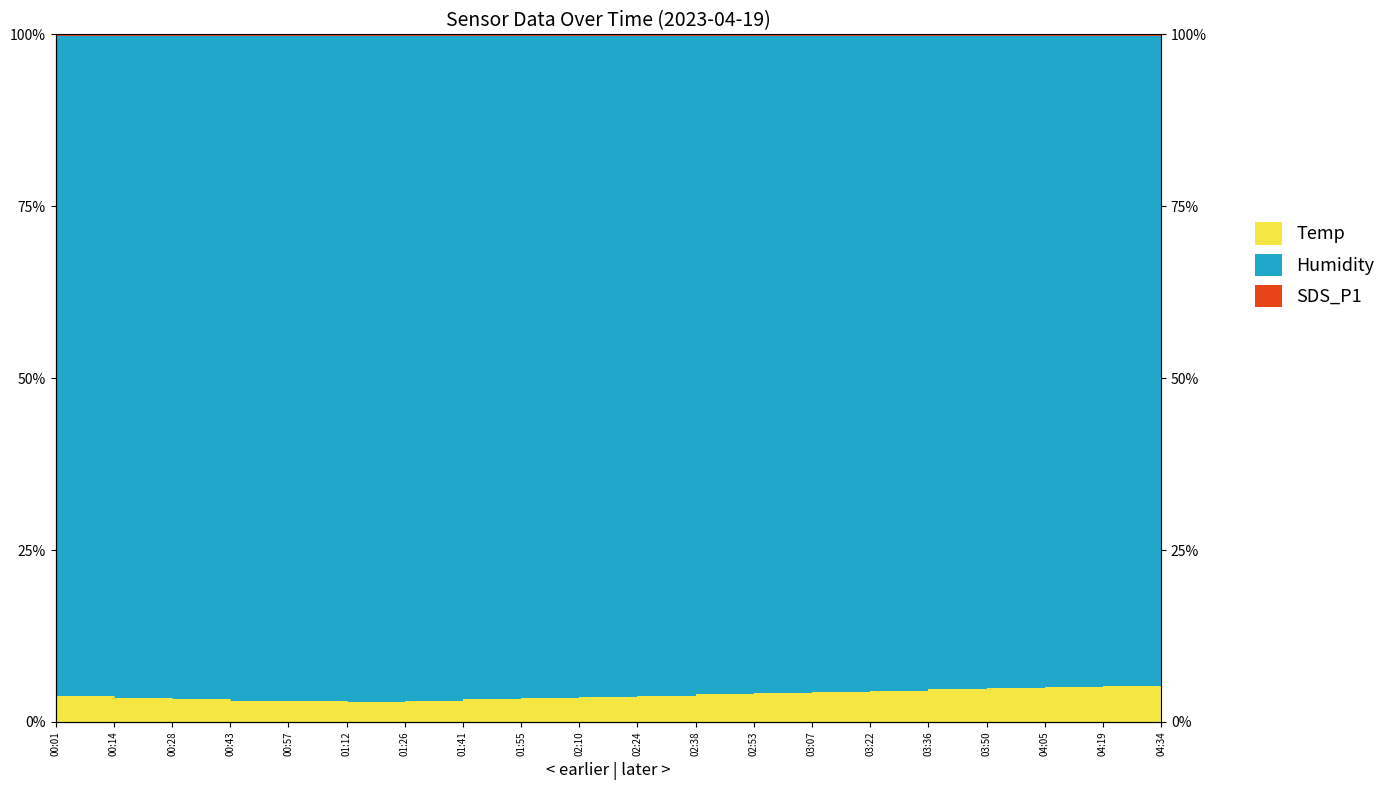

What is the maximum value for Temp?

5.5